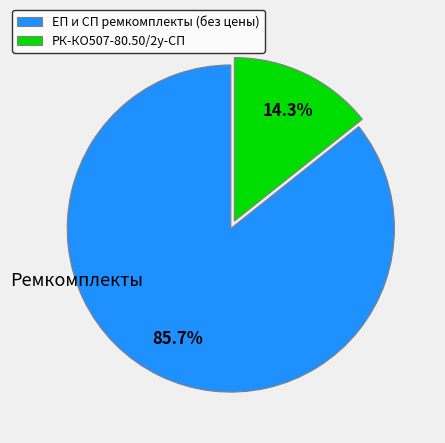

Count the number of slices in the pie.

2